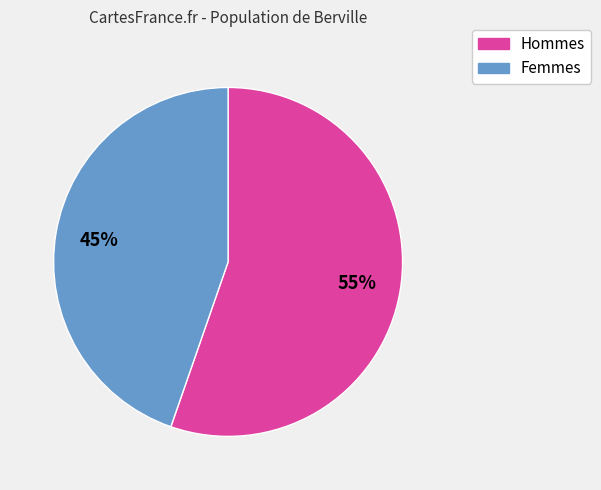

To the nearest percent, what is the average slice percentage?

50%